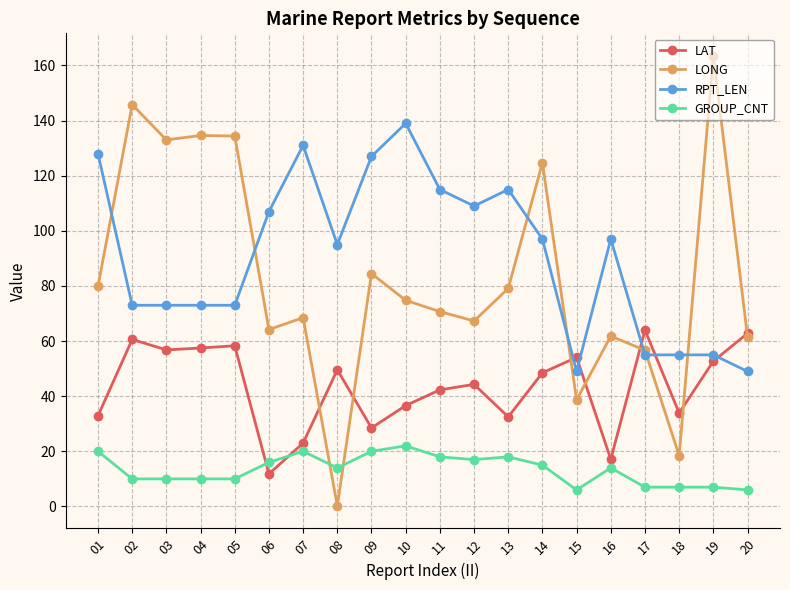

The RPT_LEN series shows 22.2 at 03. True or false?

False